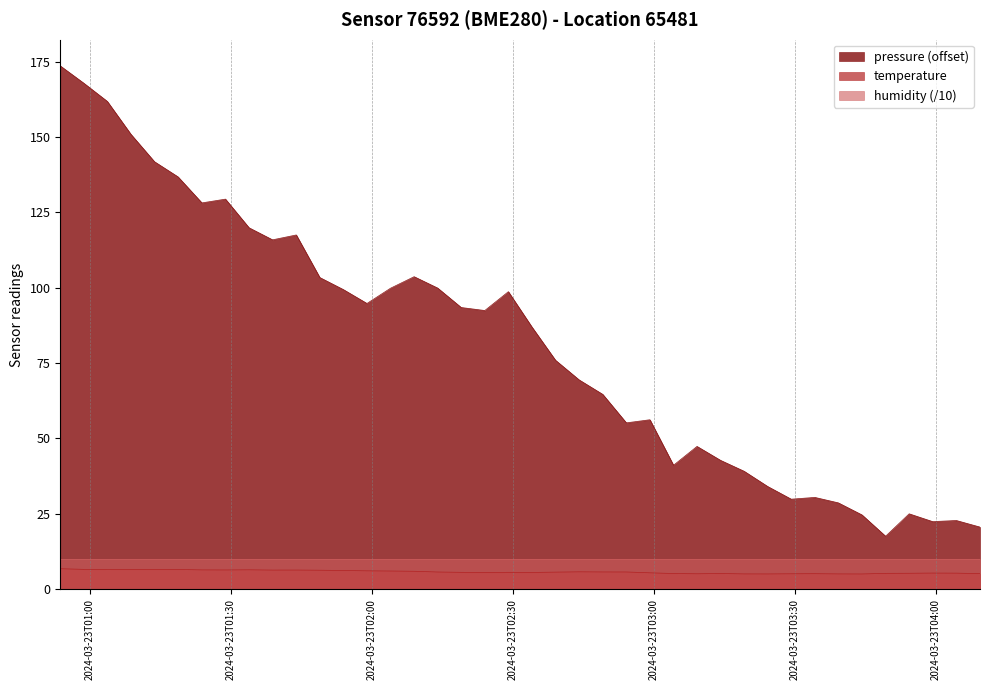

Which series has the largest range (max minus min)?

pressure (offset)